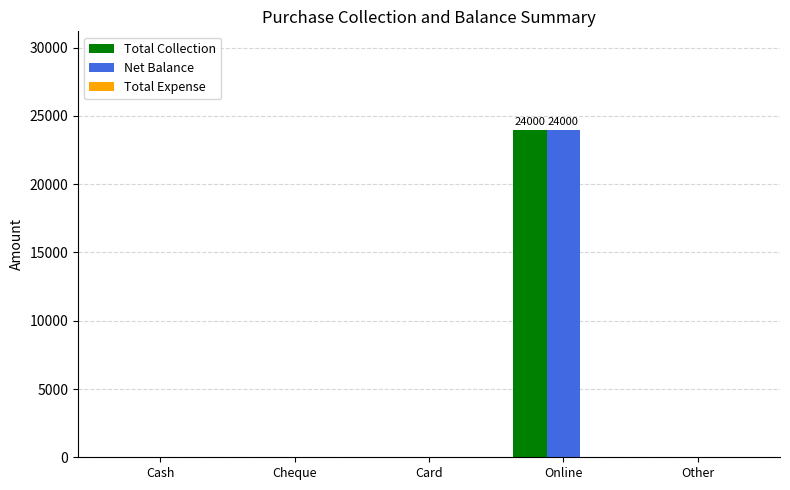

Is the value of Net Balance at Online greater than the value of Total Collection at Cheque?

Yes